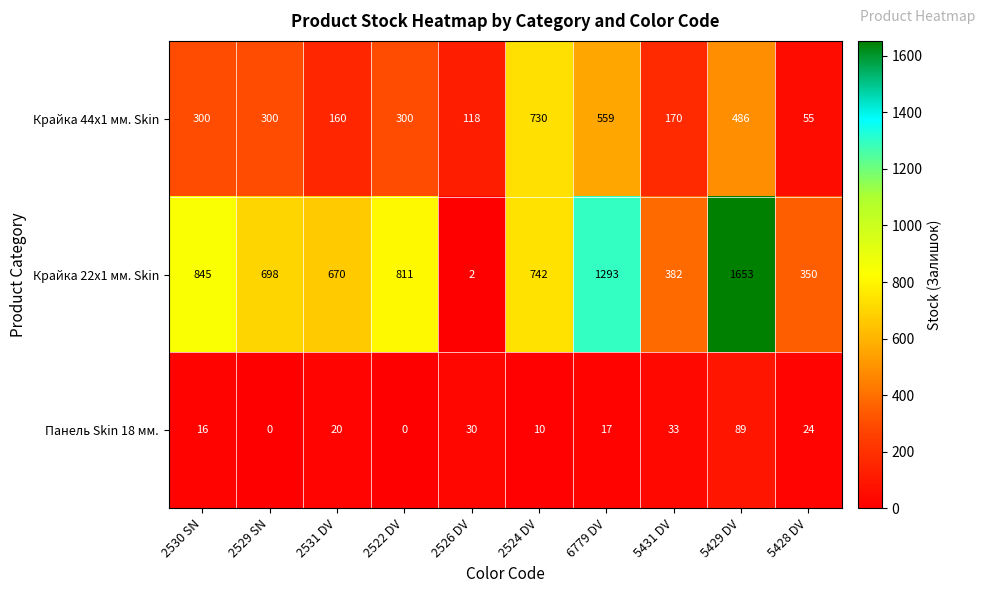

Reading right to left, list all the values displayed in this chart.

Крайка 44x1 мм. Skin: 5428 DV=55	5429 DV=486	5431 DV=170	6779 DV=559	2524 DV=730	2526 DV=118	2522 DV=300	2531 DV=160	2529 SN=300	2530 SN=300
Крайка 22x1 мм. Skin: 5428 DV=350	5429 DV=1653	5431 DV=382	6779 DV=1293	2524 DV=742	2526 DV=2	2522 DV=811	2531 DV=670	2529 SN=698	2530 SN=845
Панель Skin 18 мм.: 5428 DV=24	5429 DV=89	5431 DV=33	6779 DV=17	2524 DV=10	2526 DV=30	2522 DV=0	2531 DV=20	2529 SN=0	2530 SN=16